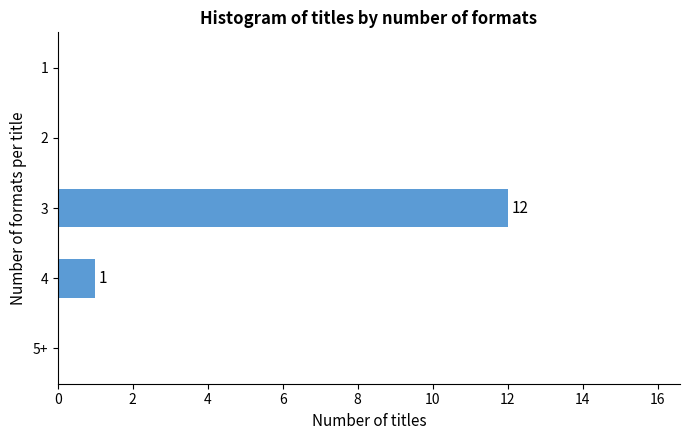

Reading bottom to top, what are all the values shown in this chart?

5+=0	4=1	3=12	2=0	1=0